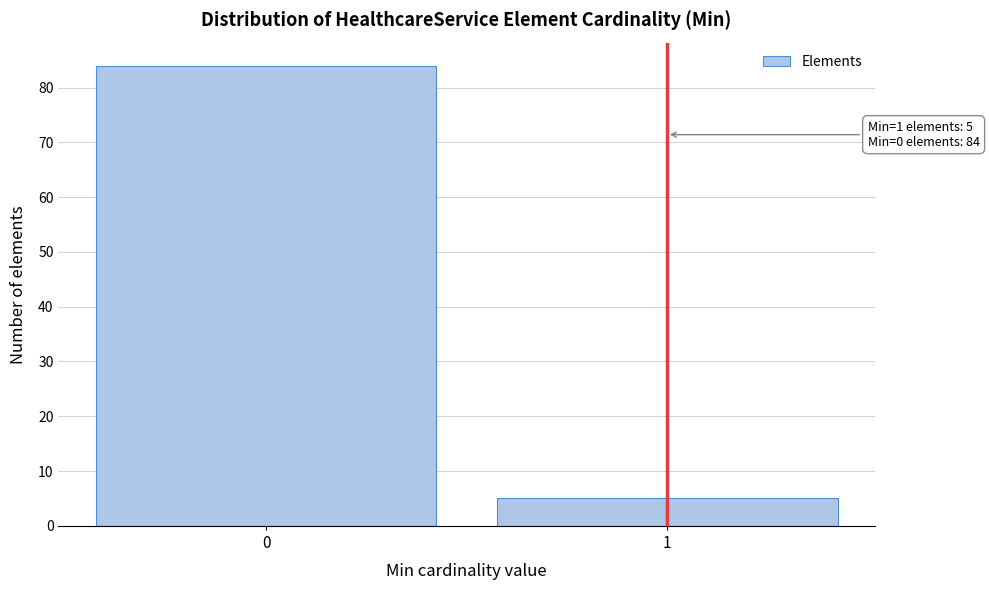

Reading left to right, list all the values displayed in this chart.

84	5